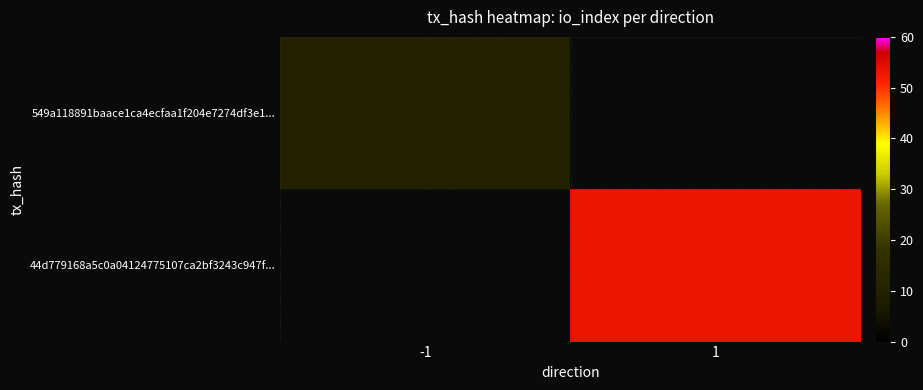

Is the value of 44d779168a5c0a04124775107ca2bf3243c947f... at -1 greater than the value of 549a118891baace1ca4ecfaa1f204e7274df3e1... at -1?

No